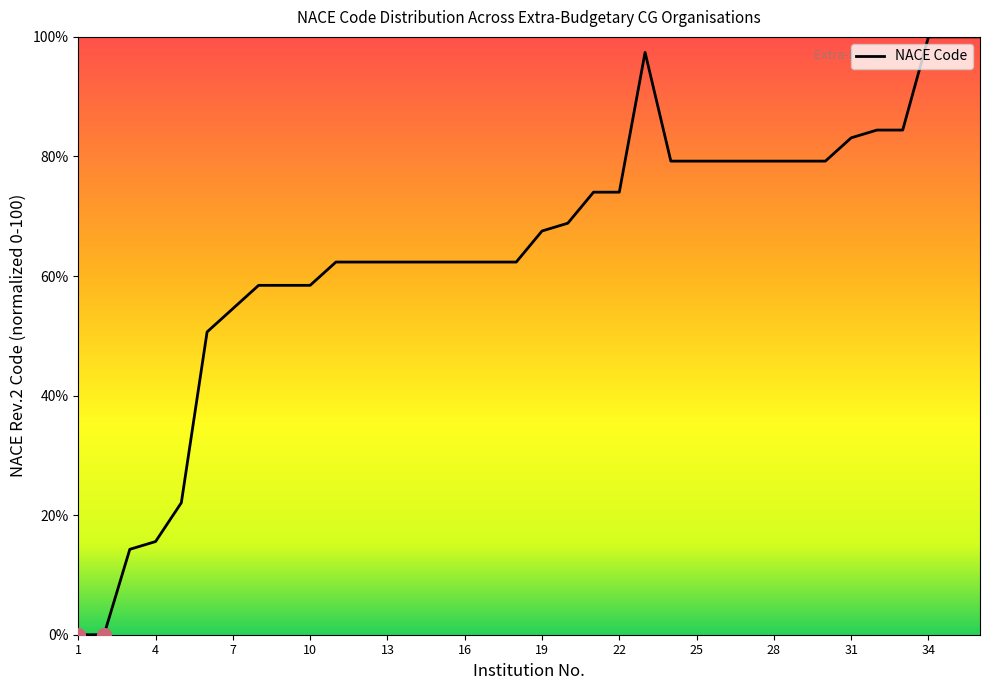

Does the chart display data point markers on the line(s)?

No